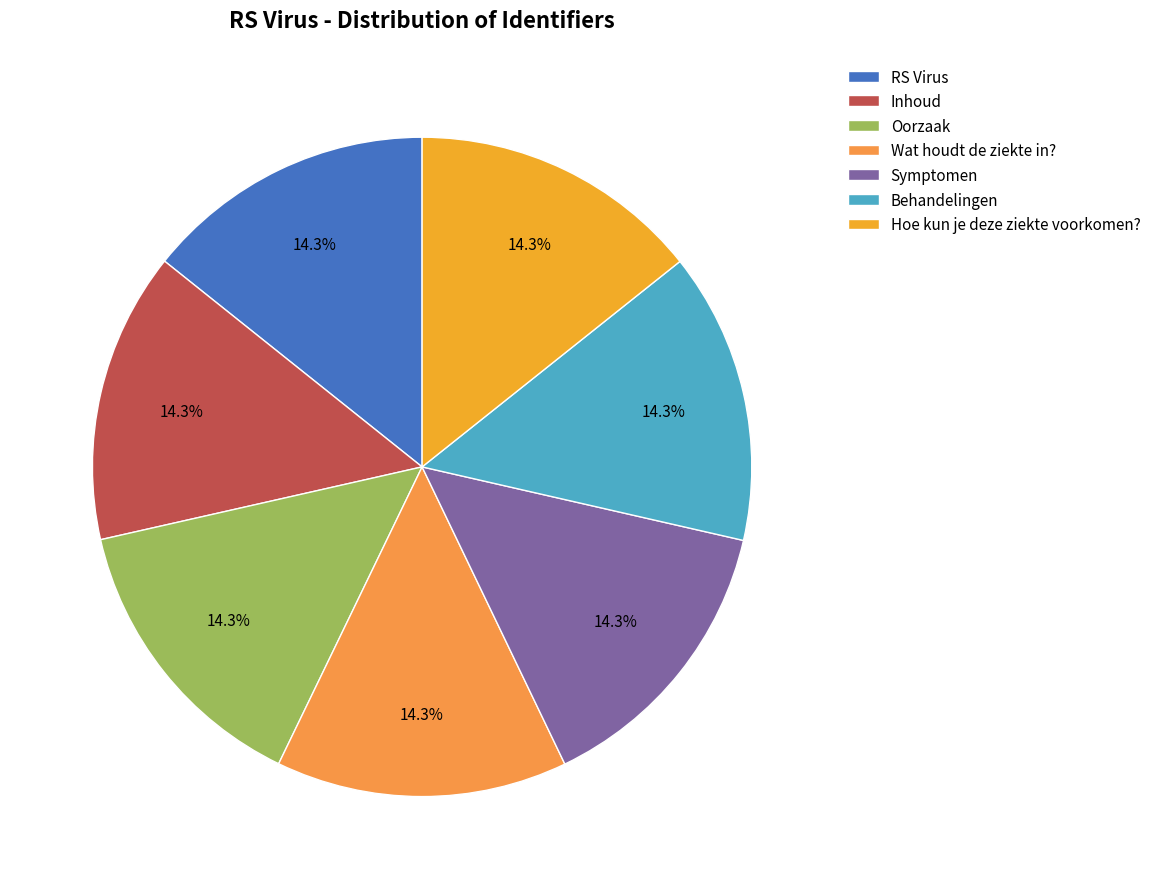

Rank the categories by value from highest to lowest.

Hoe kun je deze ziekte voorkomen?, Behandelingen, Symptomen, Oorzaak, Wat houdt de ziekte in?, Inhoud, RS Virus